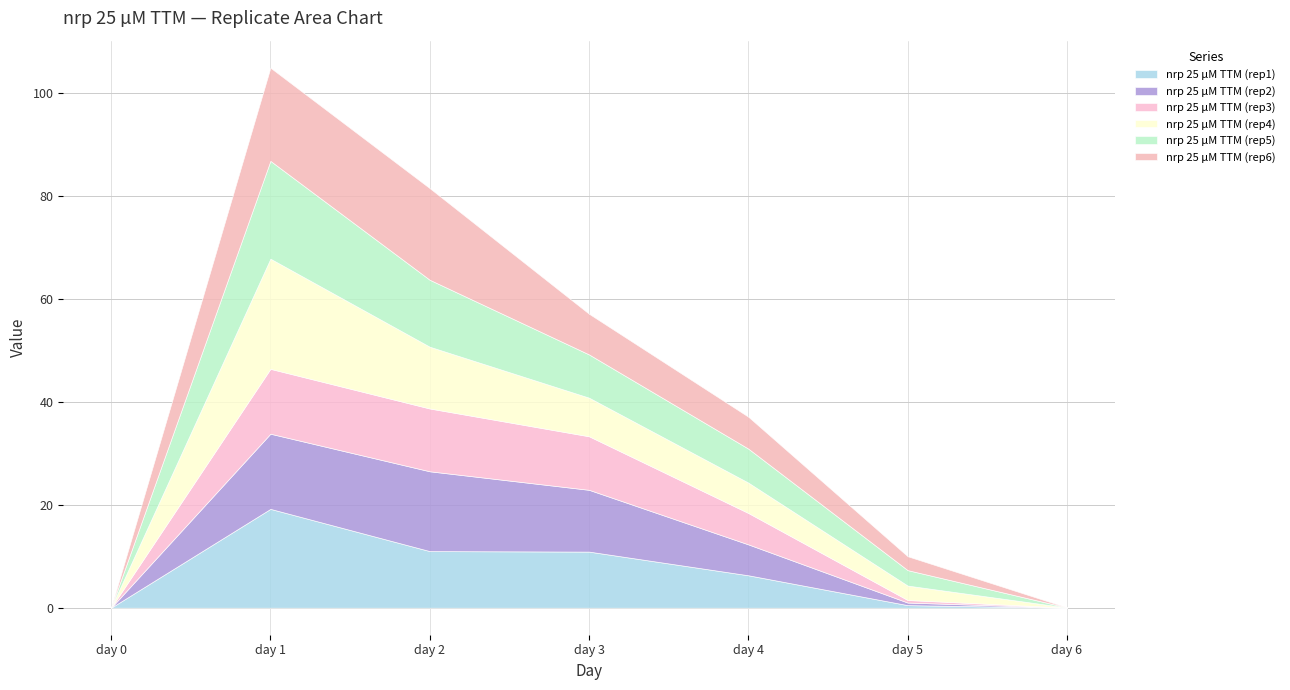

How many lines are shown in the chart?

6